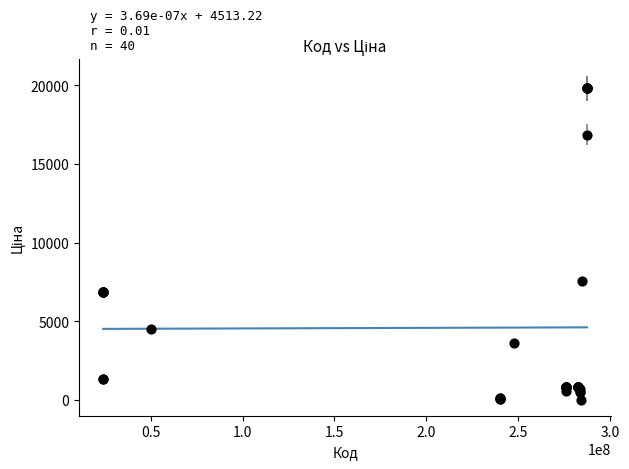

What Y value in the scatter plot is closest to 9931?

7545.9